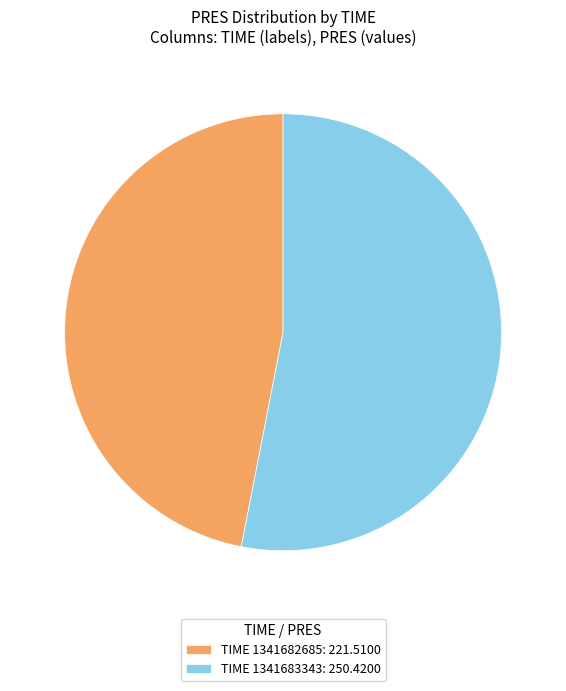

Does any single category account for the majority?

Yes